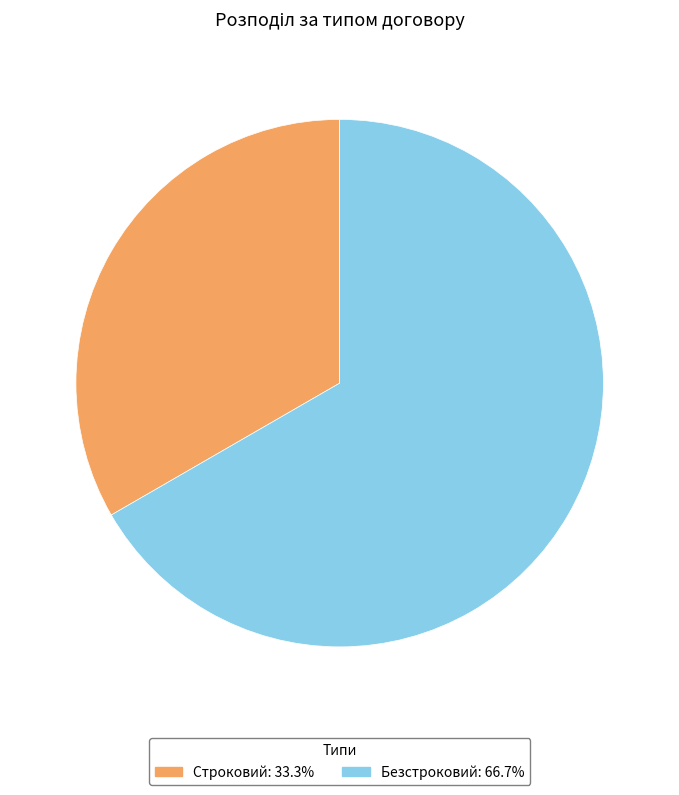

How many slices are in this pie chart?

2